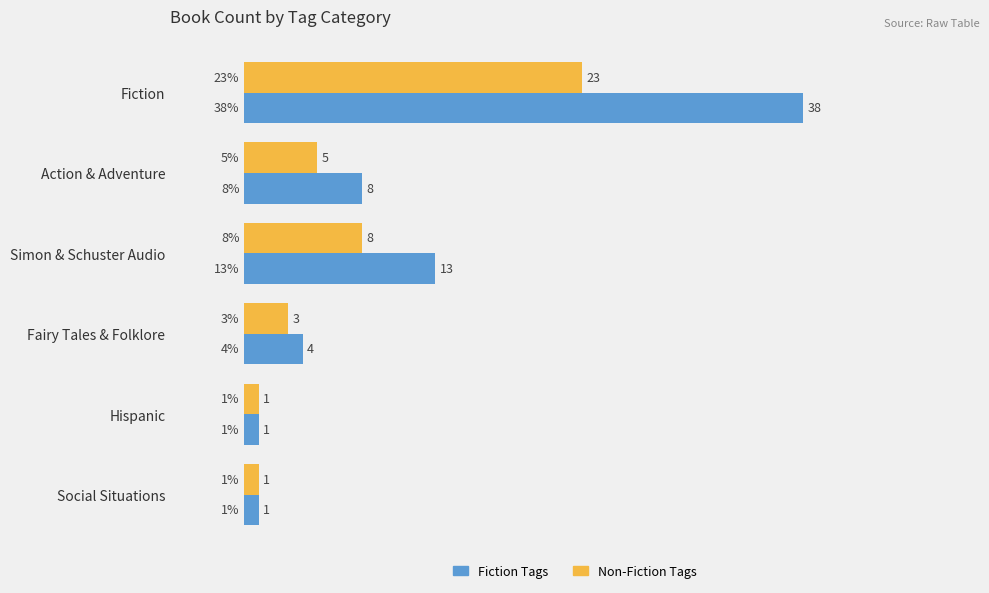

What is the difference between the maximum and minimum values in the Non-Fiction Tags series?

22